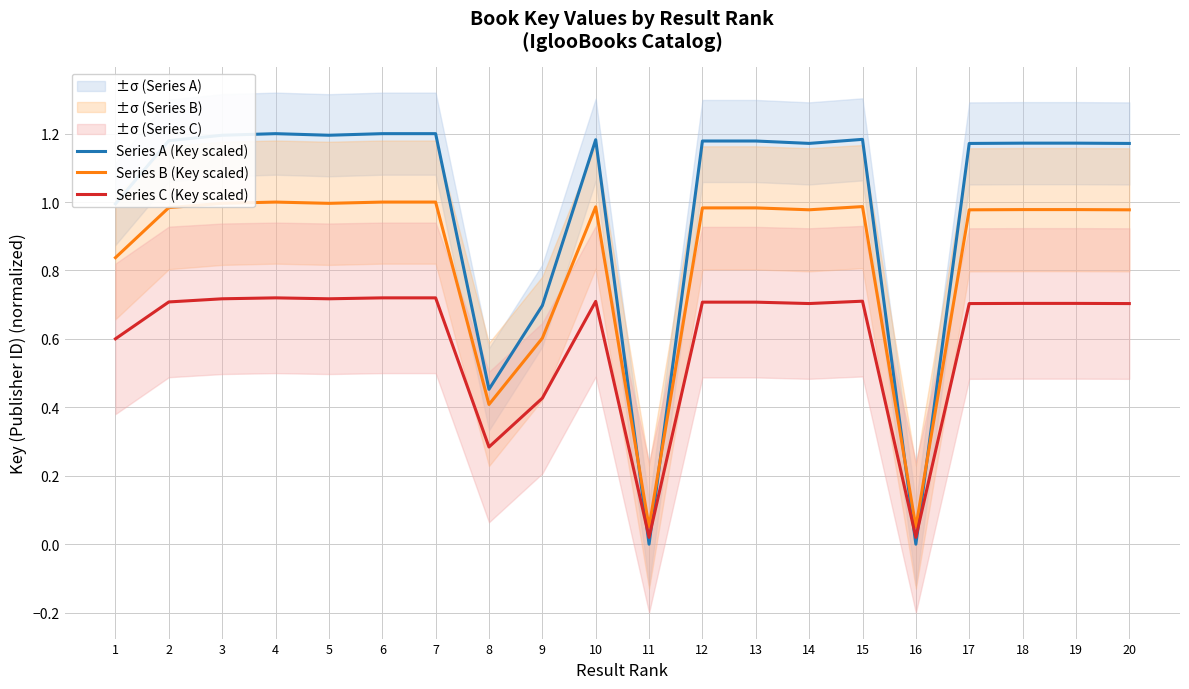

At how many categories does at least one series exceed 0?

20